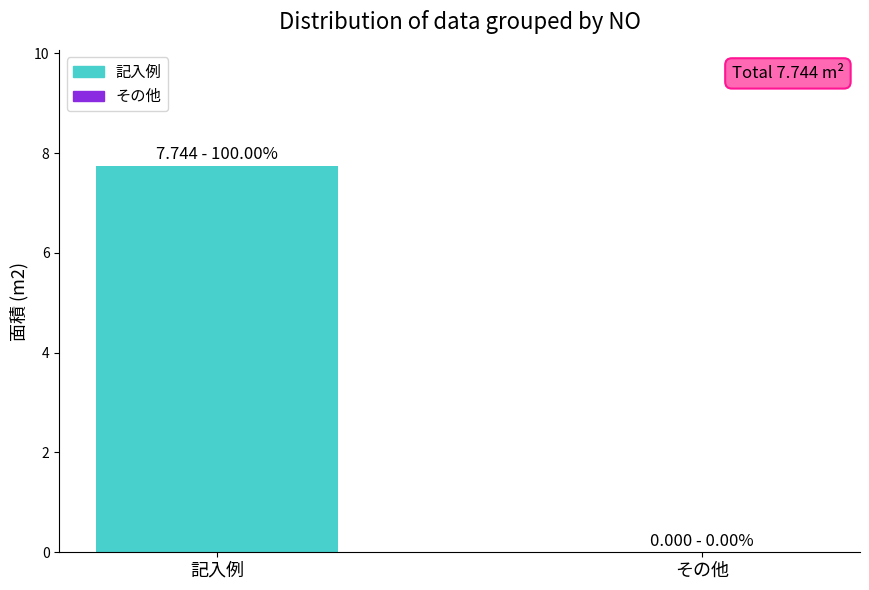

What is the maximum value shown in the chart?

7.7